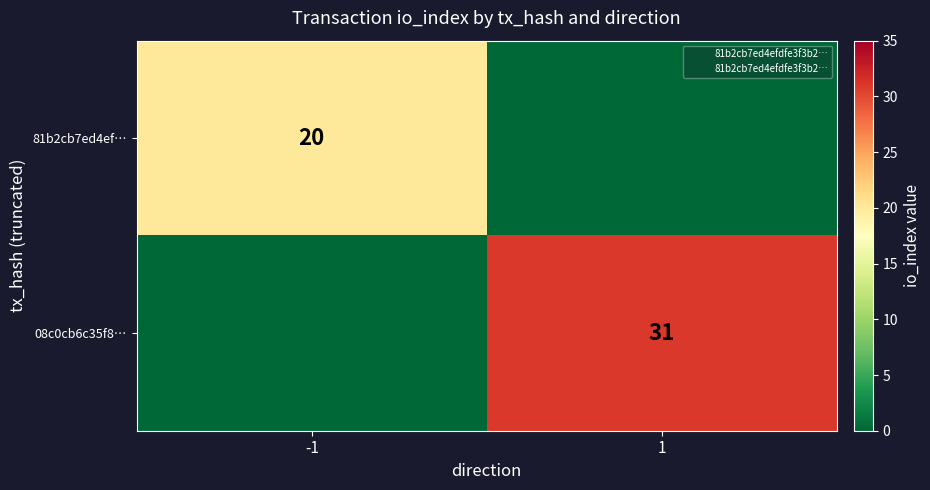

True or false: 08c0cb6c35f8… has a value of 31 at 1.

True